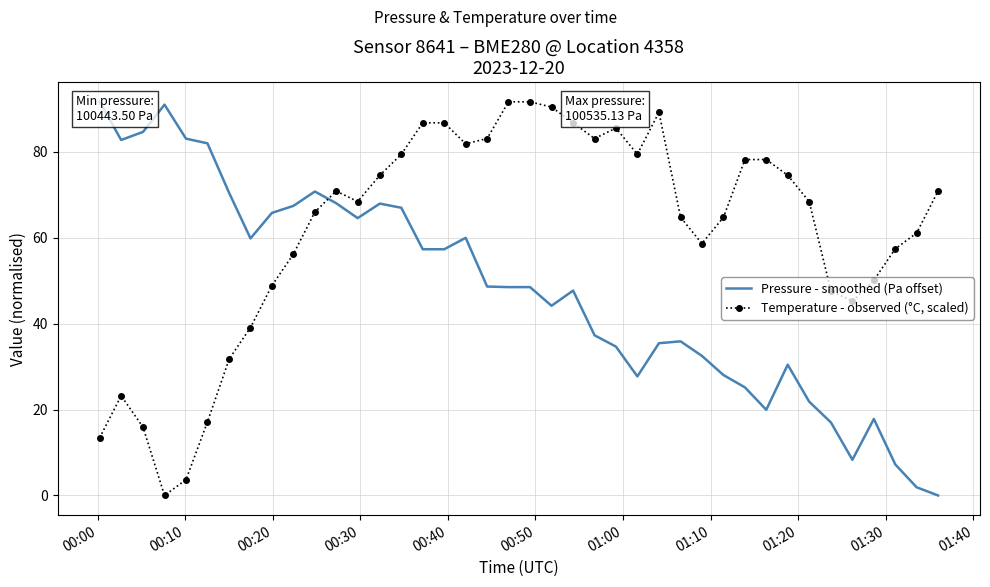

List the series in order of their overall mean, lowest first.

Pressure - smoothed (Pa offset), Temperature - observed (°C, scaled)